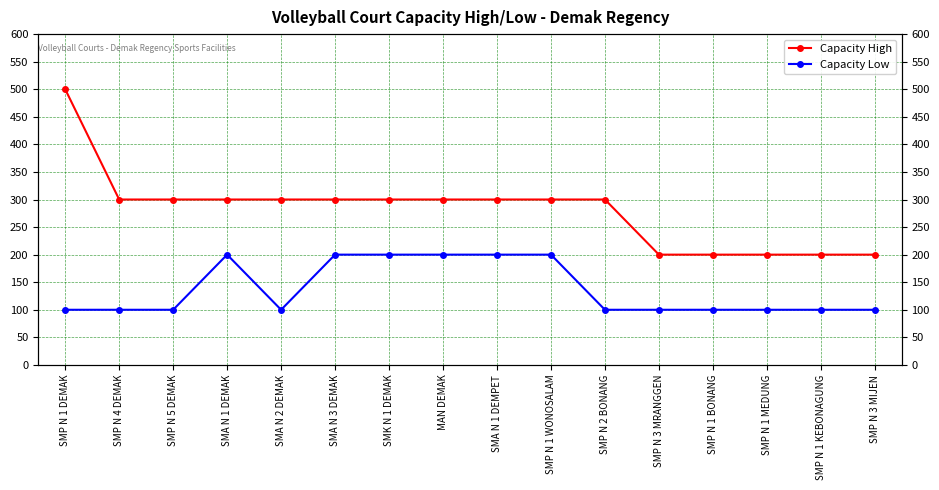

How many lines are shown in the chart?

2